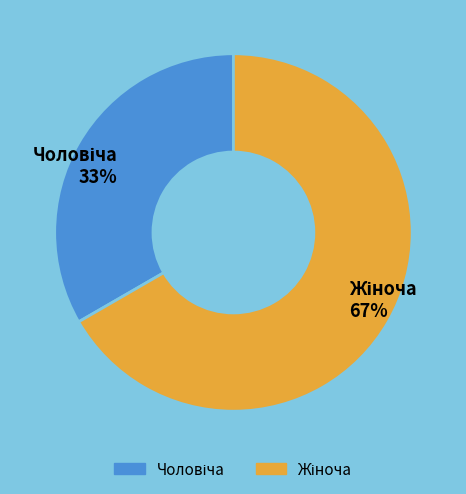

How many segments does this pie chart have?

2